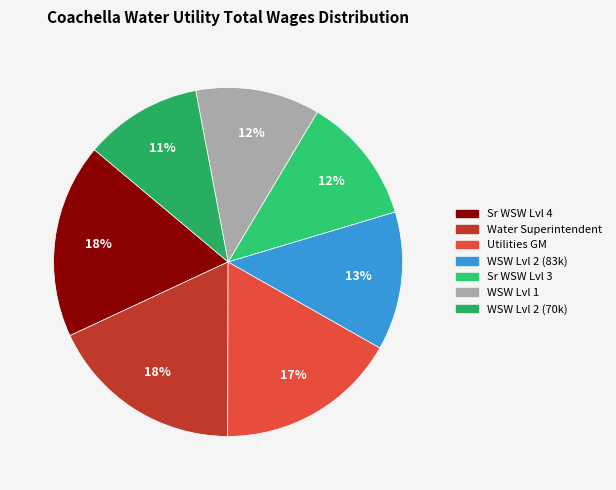

Count the number of slices in the pie.

7